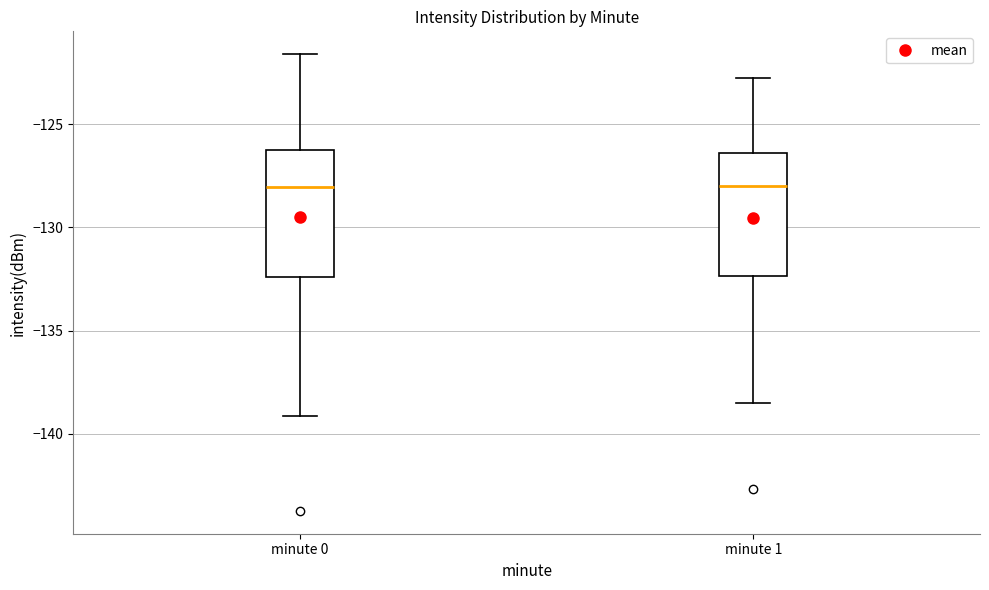

Reading left to right, read every box against the y-axis: the position of its median line, the range the box covers, and the ends of its whiskers. The values are not printed on the chart, so give them approximately, as read against the axis.

minute 0: median -128.0, box -132.5 to -126.0, whiskers -139.0 to -121.5
minute 1: median -128.0, box -132.5 to -126.5, whiskers -138.5 to -123.0